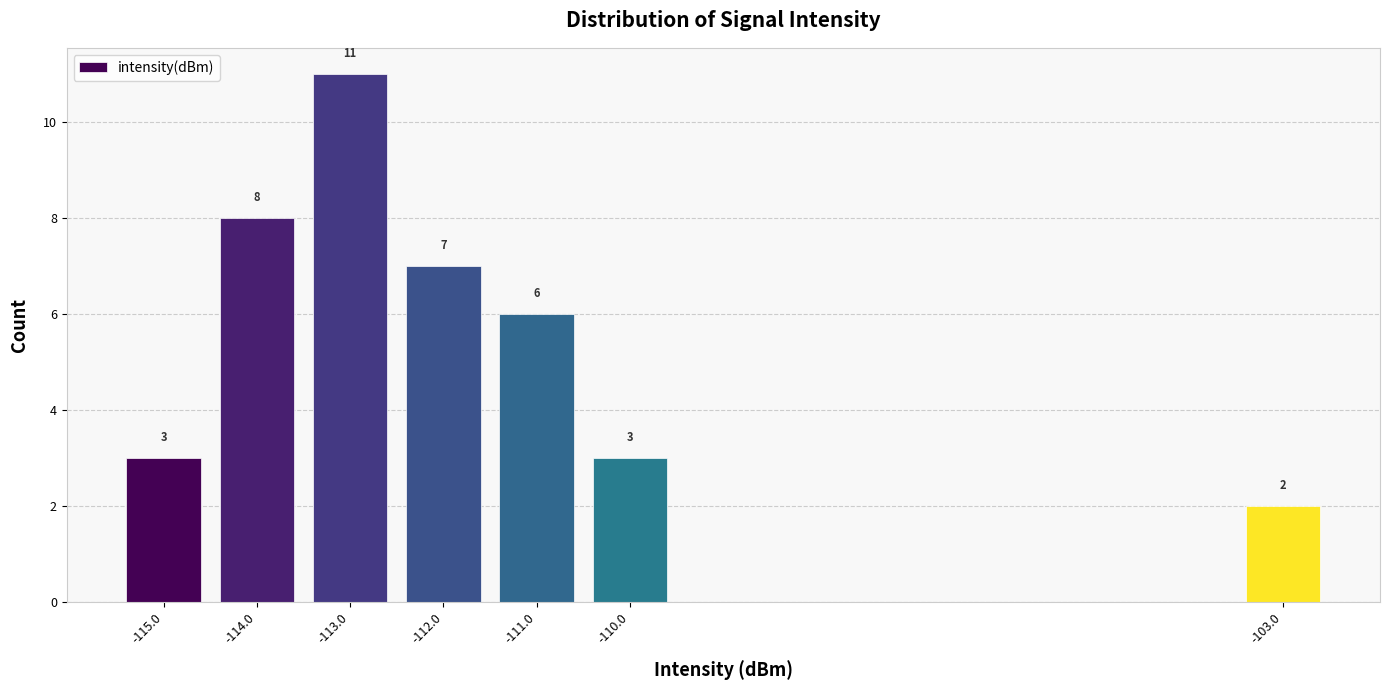

Reading right to left, transcribe all the data shown in this chart.

-103.0=2	-110.0=3	-111.0=6	-112.0=7	-113.0=11	-114.0=8	-115.0=3